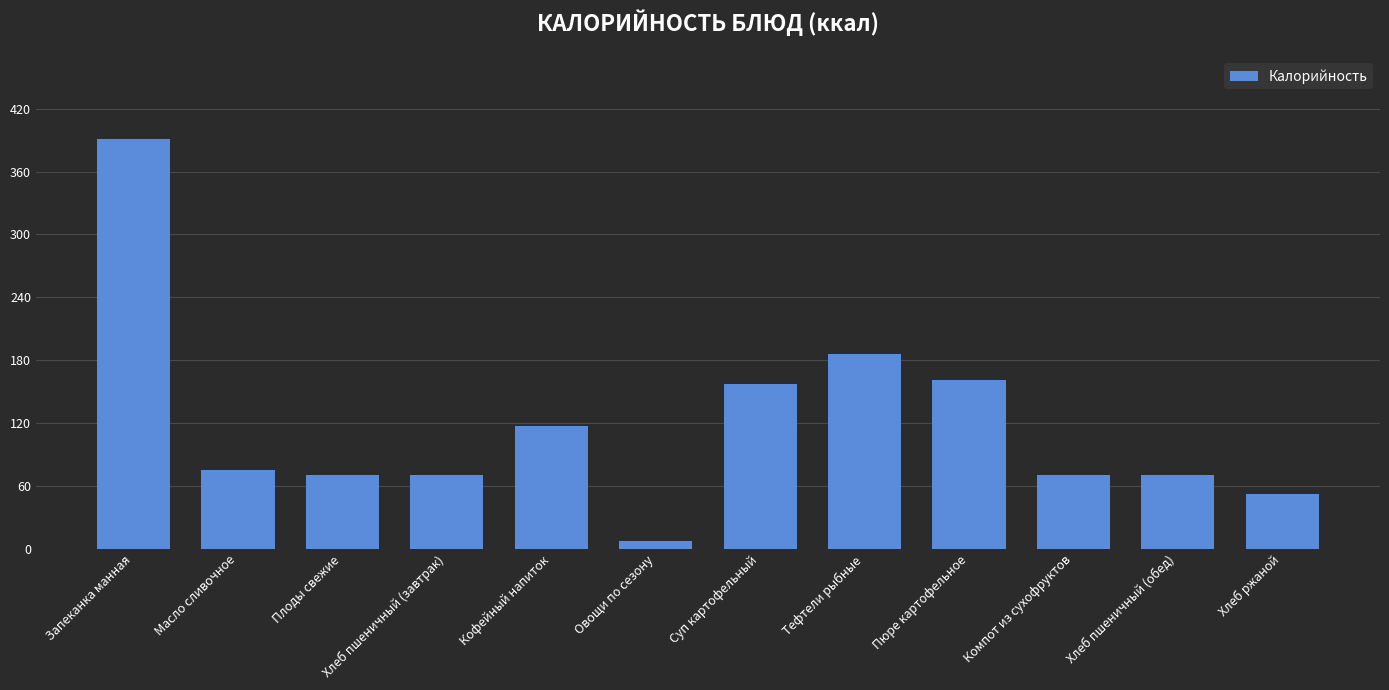

What position from the right is Масло сливочное?

11